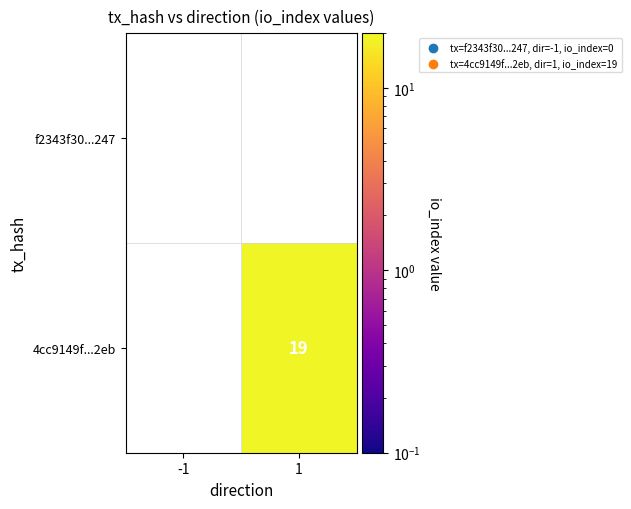

What is the maximum value shown in the chart?

19.0